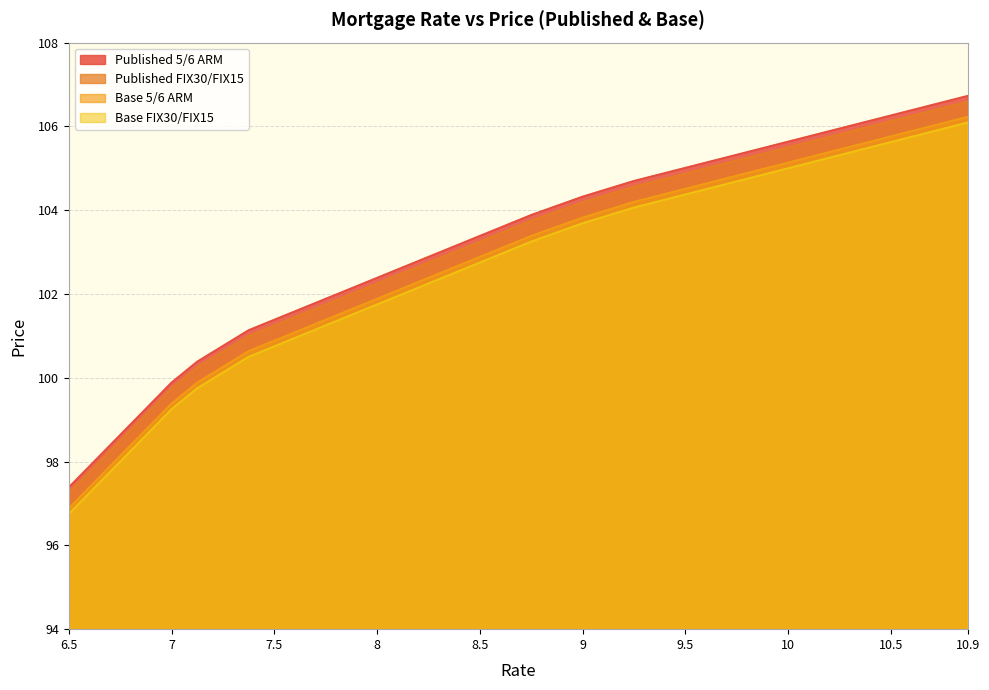

What is the difference between the maximum and minimum values in the Base FIX30/FIX15 series?

9.3